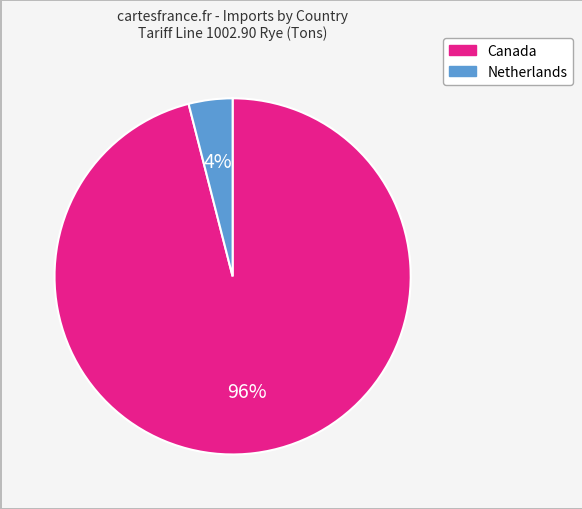

Is there any slice that represents more than half of the pie?

Yes